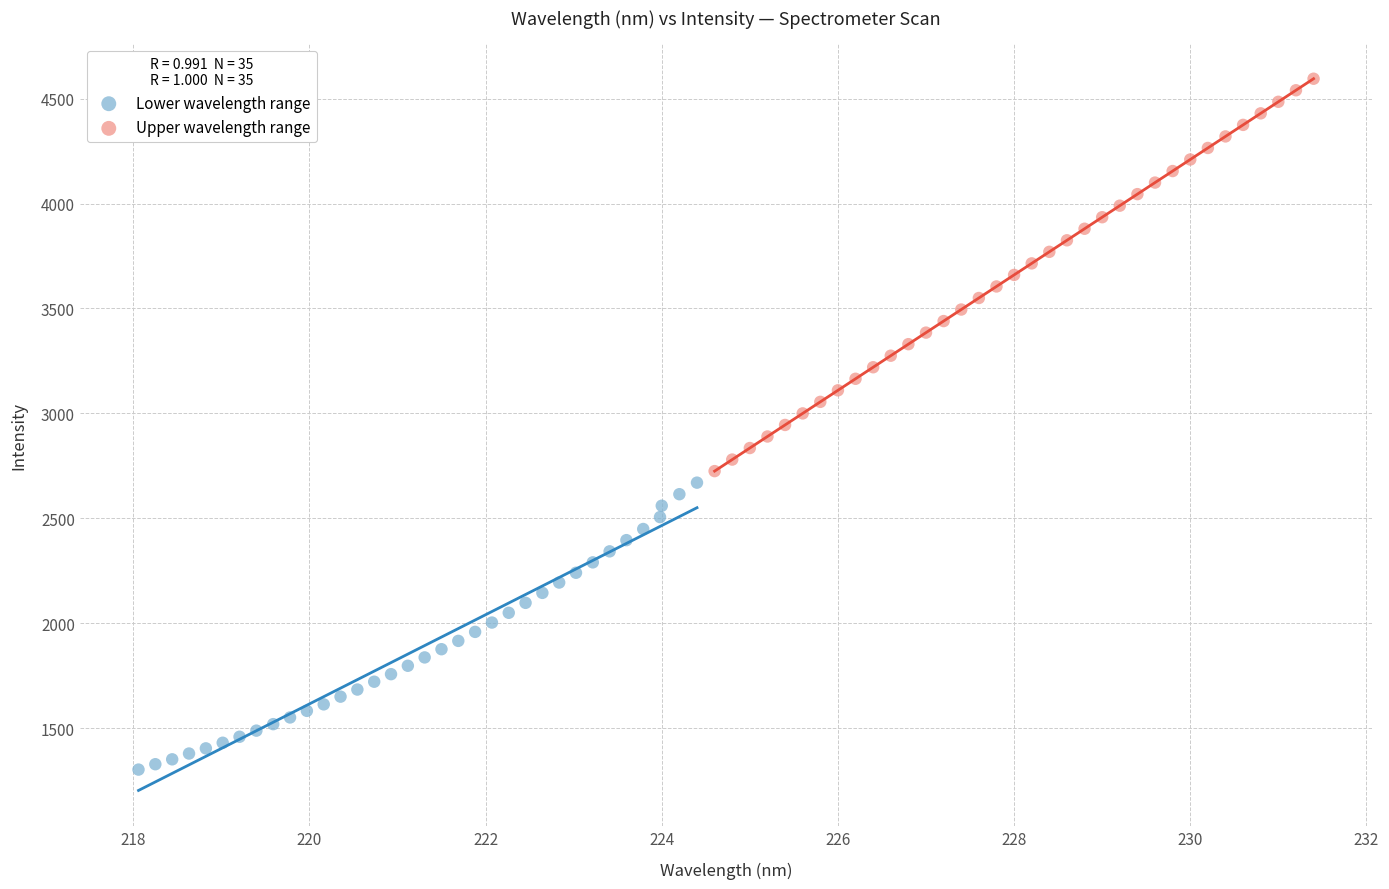

Which series reaches the minimum Y coordinate?

Lower wavelength range